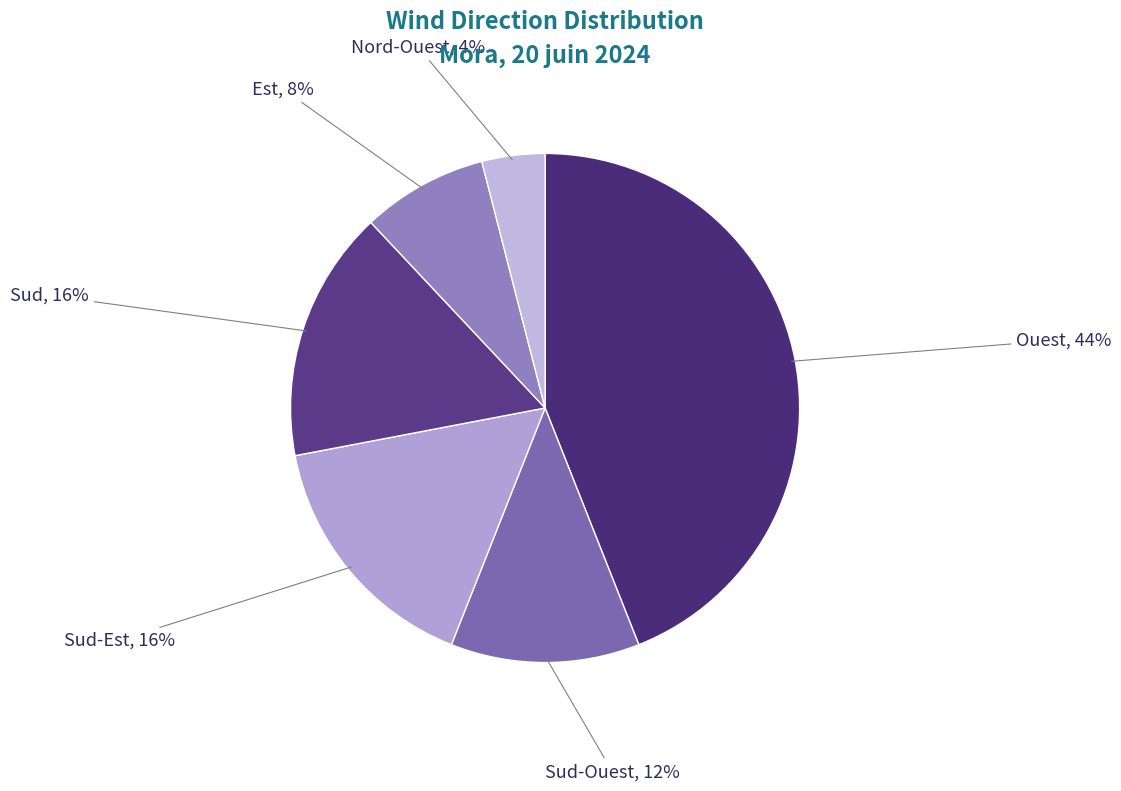

Is it true that Sud-Est is 8% of the pie?

False